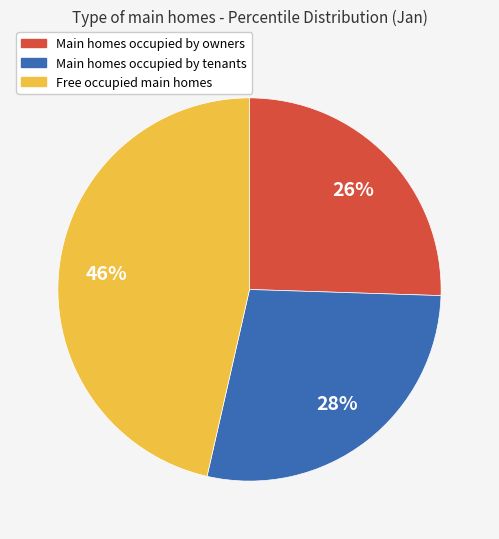

Does any single category account for the majority?

No